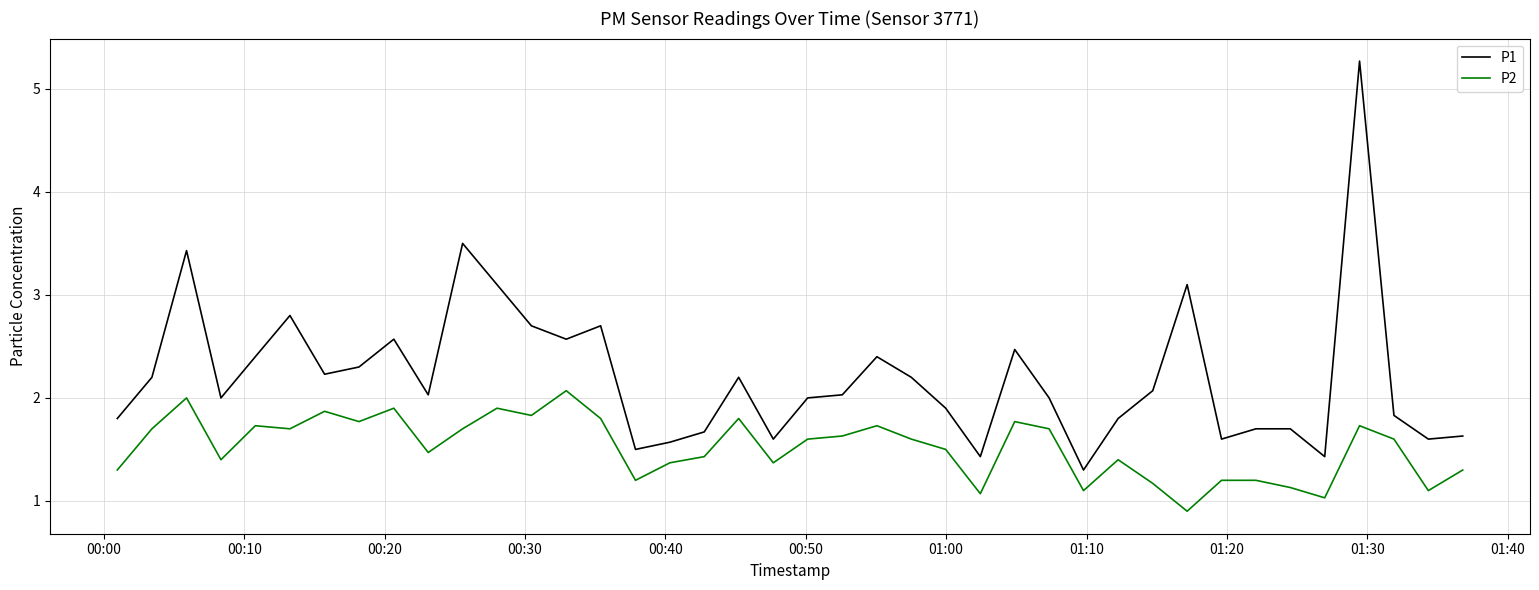

Which series has the largest range (max minus min)?

P1